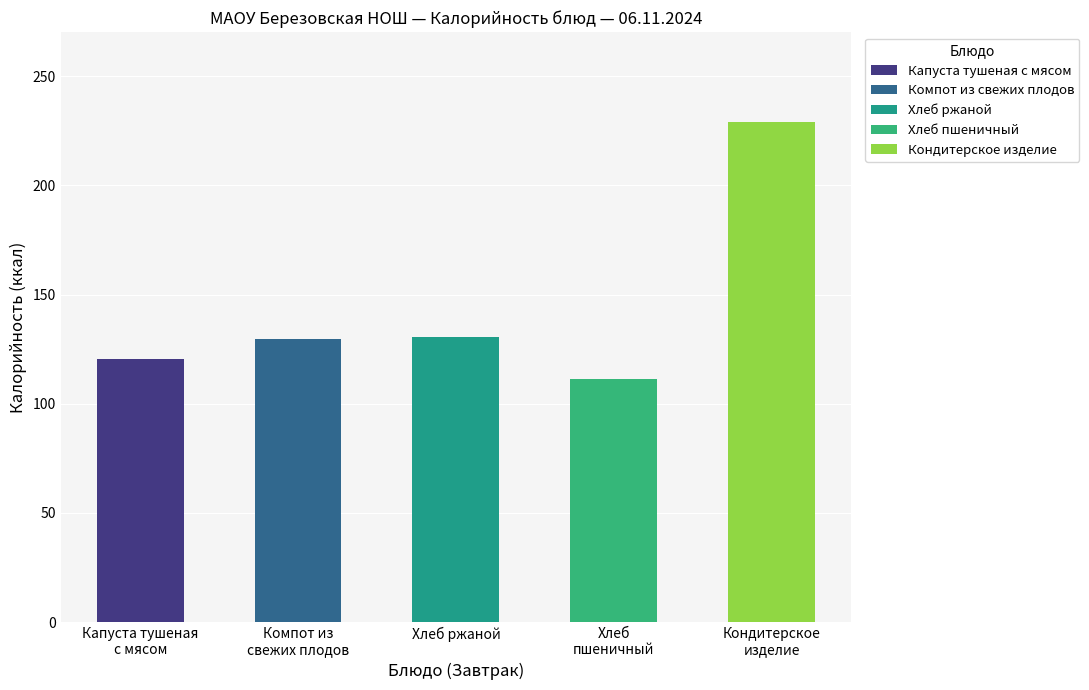

Is the value of Обед - Калорийность at Капуста тушеная с мясом greater than the value of Завтрак - Калорийность at Капуста тушеная с мясом?

No